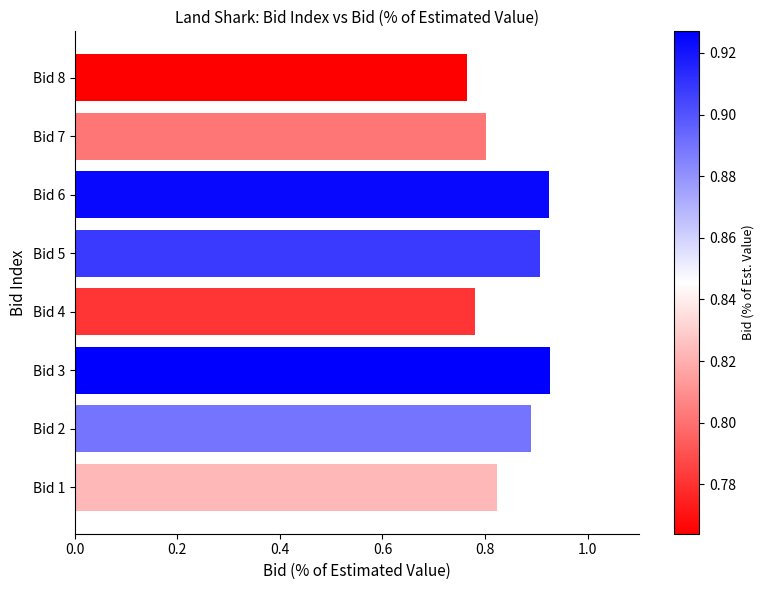

Count the number of categories in the chart.

8